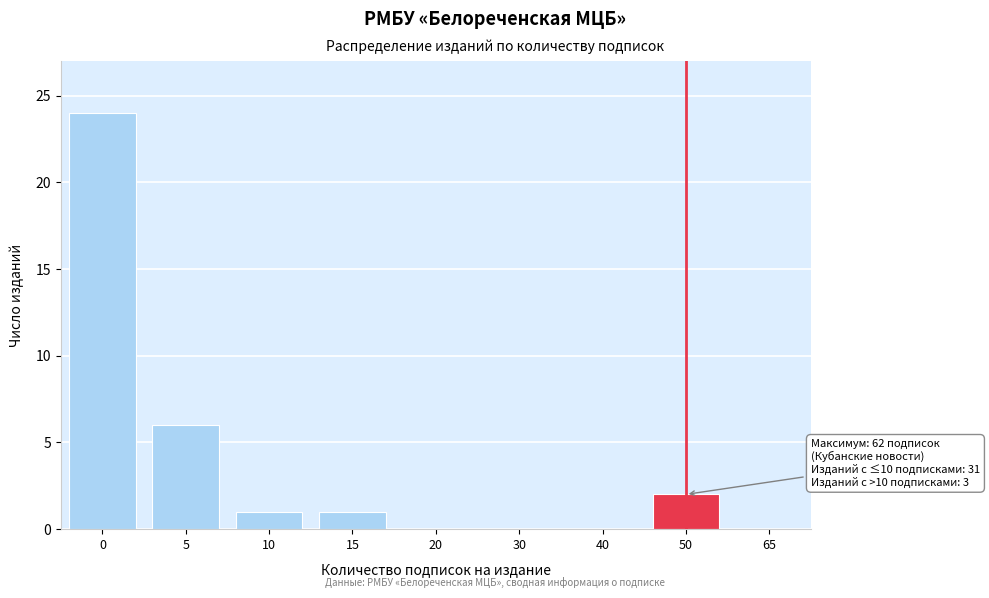

Reading left to right, list all the values displayed in this chart.

0=24	5=6	10=1	15=1	20=0	30=0	40=0	50=2	65=0